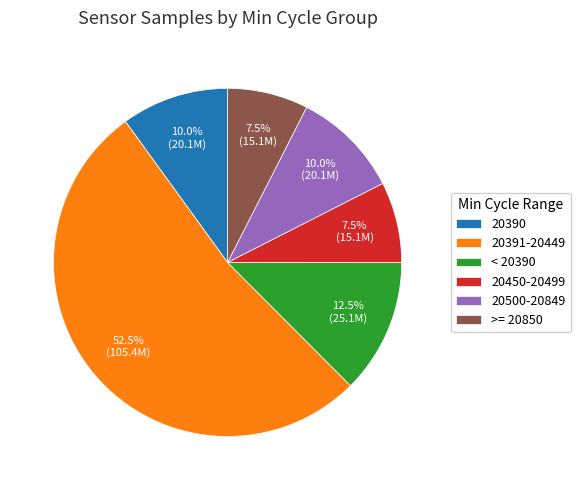

Which has a higher value, 20450-20499 or < 20390?

< 20390